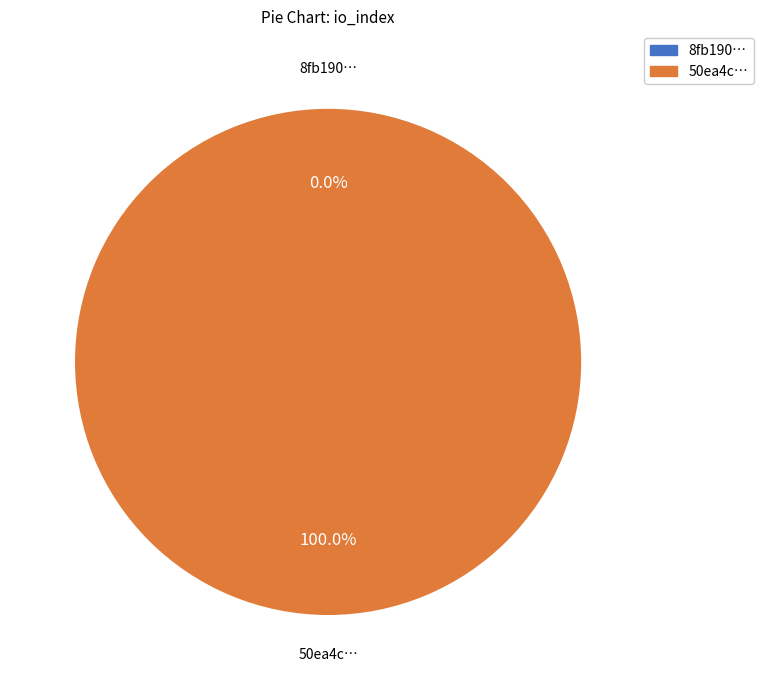

True or false: tx_0 accounts for 0% of the total.

True